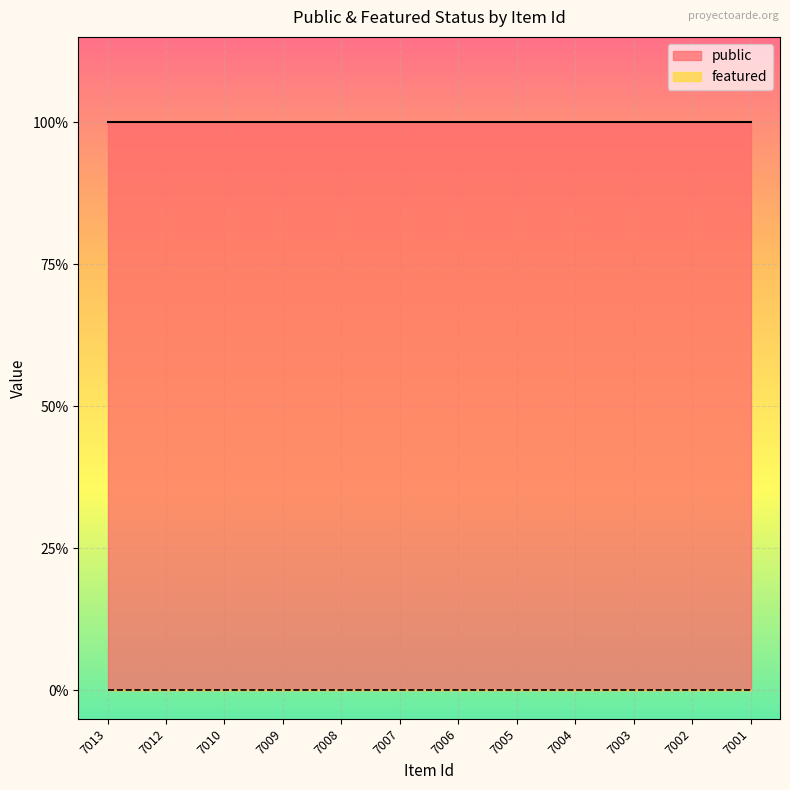

True or false: featured and public intersect in this chart.

False